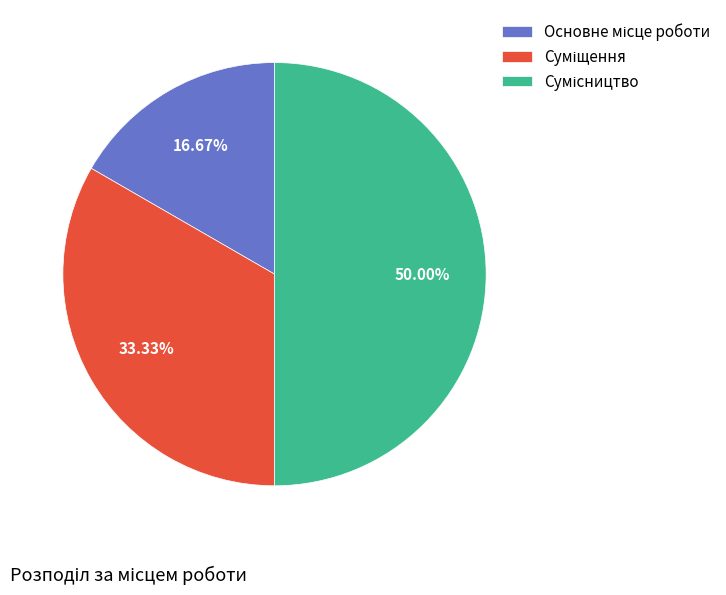

To the nearest percent, what is the combined percentage of Основне місце роботи and Сумісництво?

67%